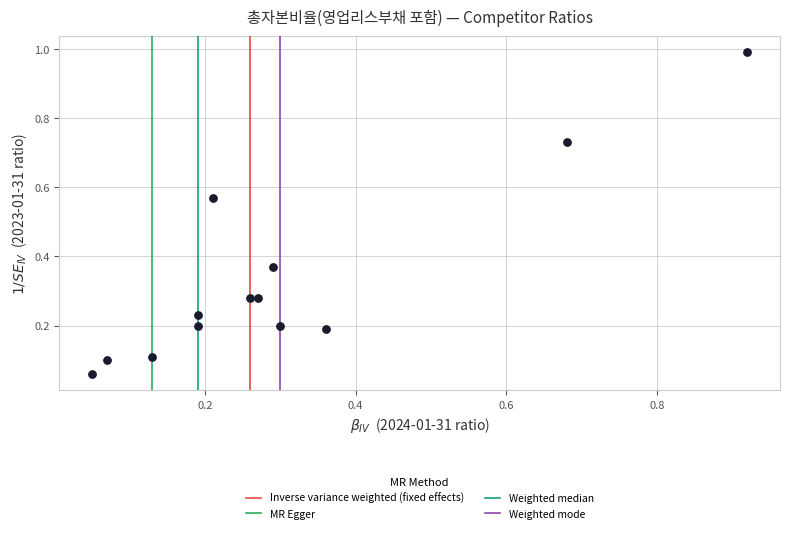

What is the range of X values (max minus min)?

0.9